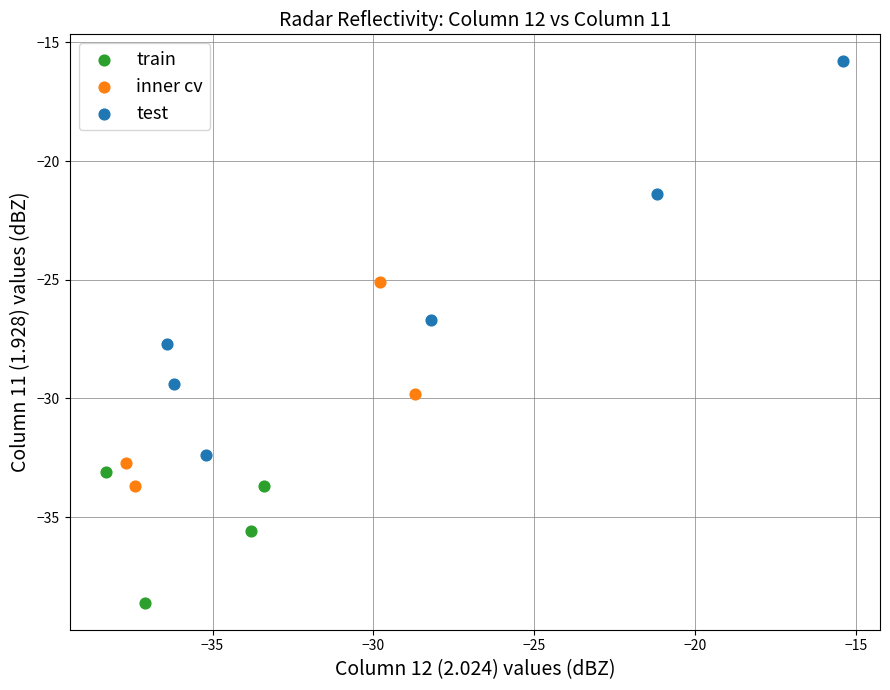

What are all the series names shown in the legend?

train, inner cv, test